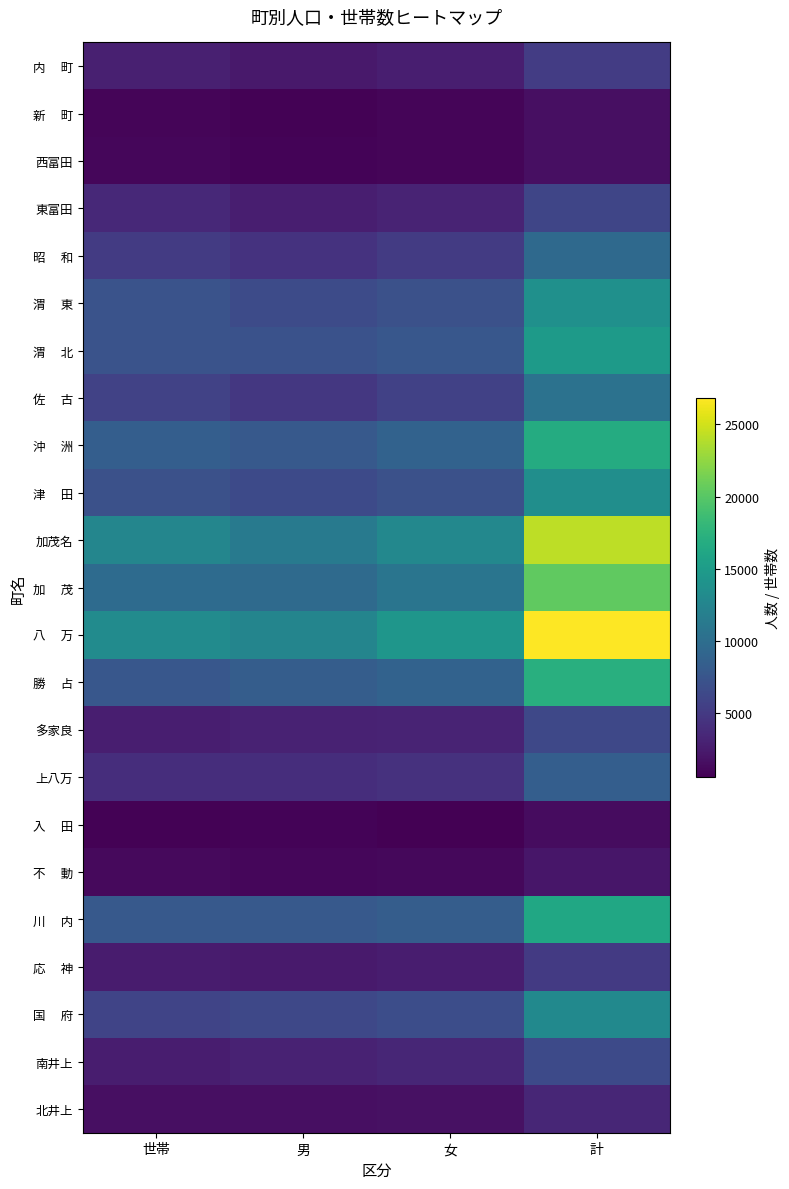

What is the total value across all series at 男?

116419